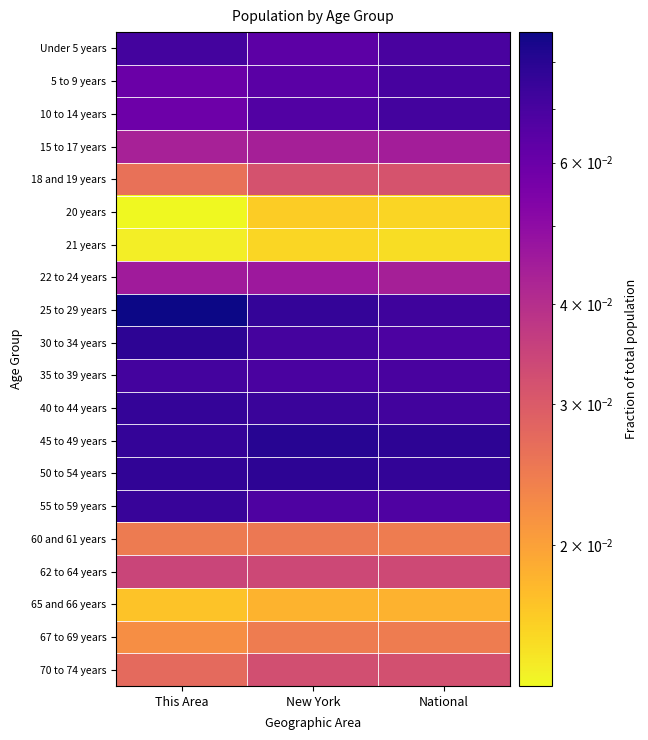

At how many categories does at least one series exceed 0?

3